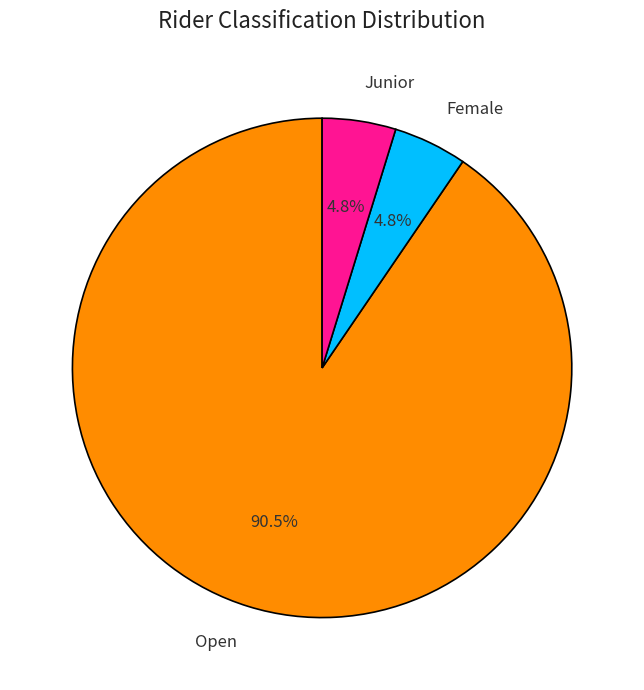

Which slice represents more than half of the pie?

Open